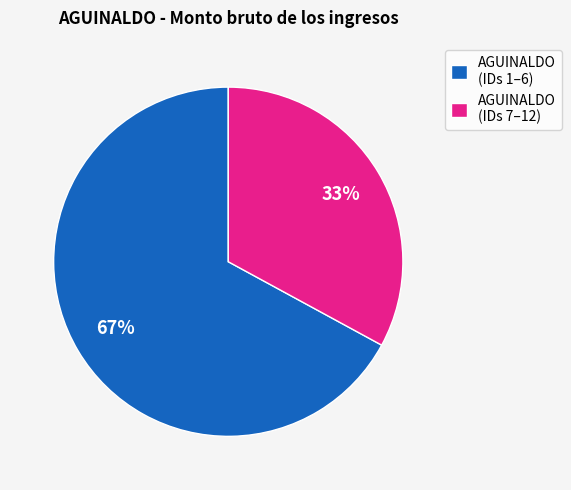

Rank the categories by value from lowest to highest.

AGUINALDO (IDs 7–12), AGUINALDO (IDs 1–6)